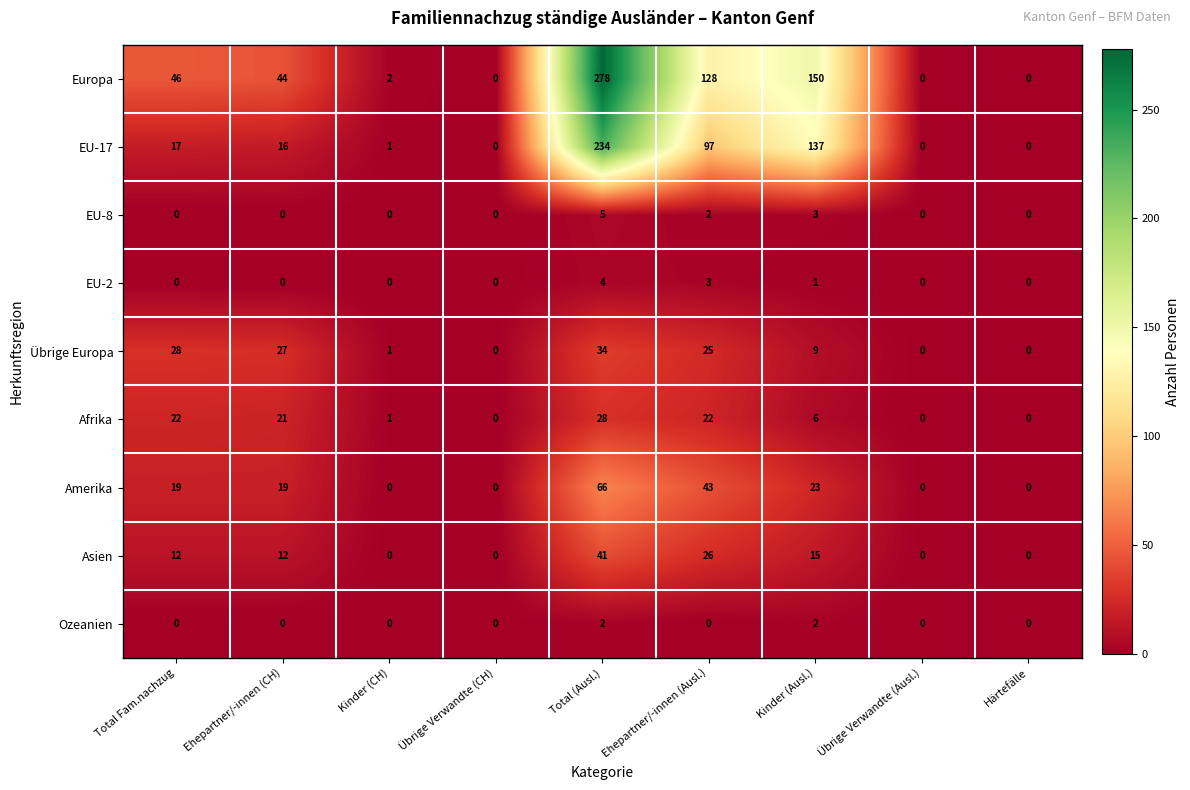

What is the average value of the Amerika series?

19